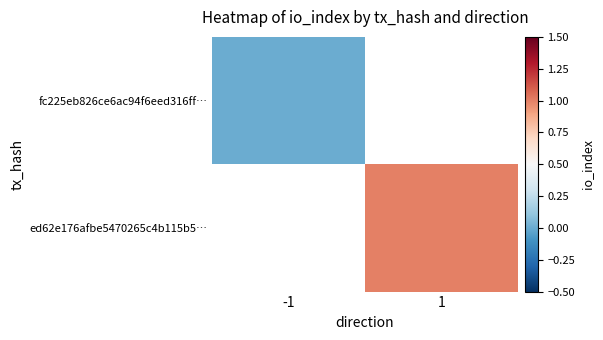

List the series in order of their overall mean, lowest first.

fc225eb826ce6ac94f6eed316ff…, ed62e176afbe5470265c4b115b5…